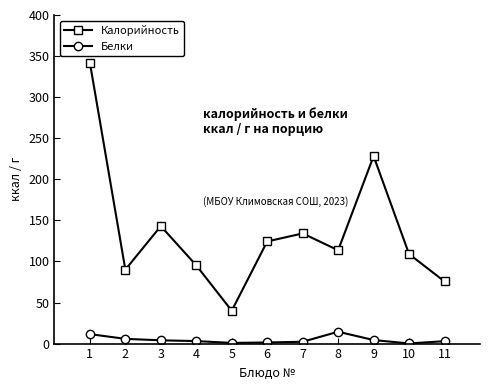

What is the sum of all Белки values?

50.5